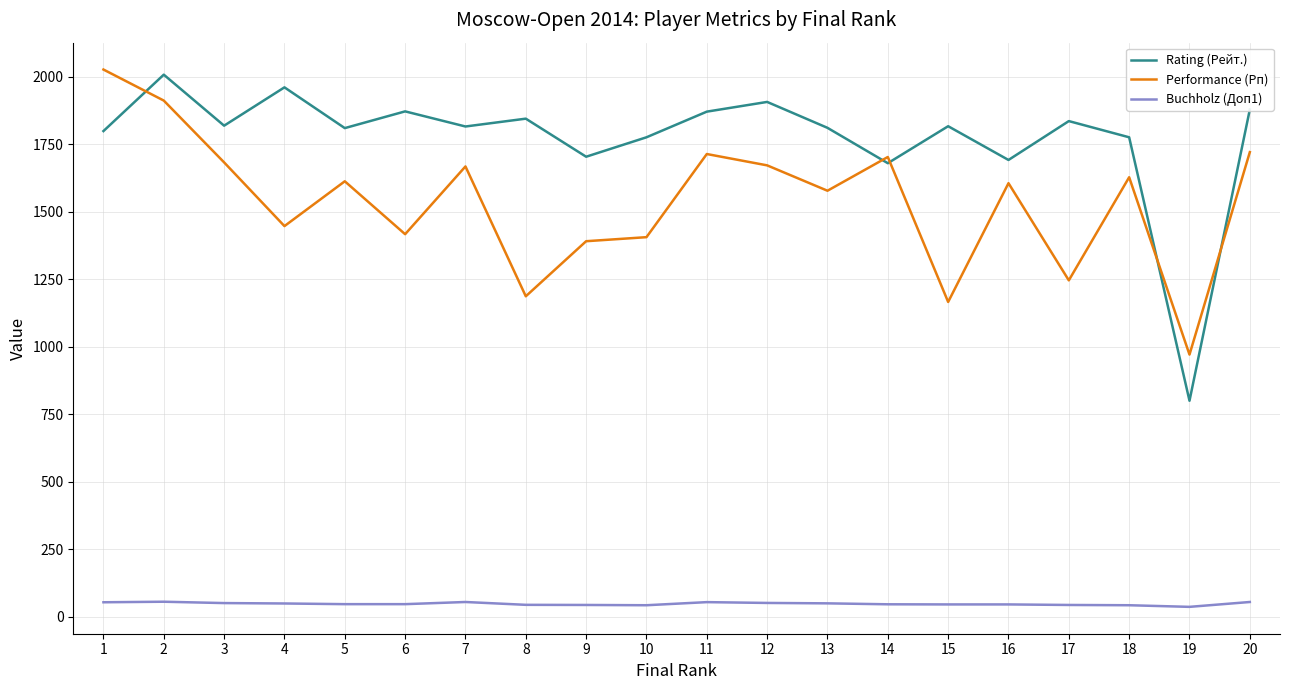

List the series in order of their peak value, lowest first.

Buchholz (Доп1), Rating (Рейт.), Performance (Рп)